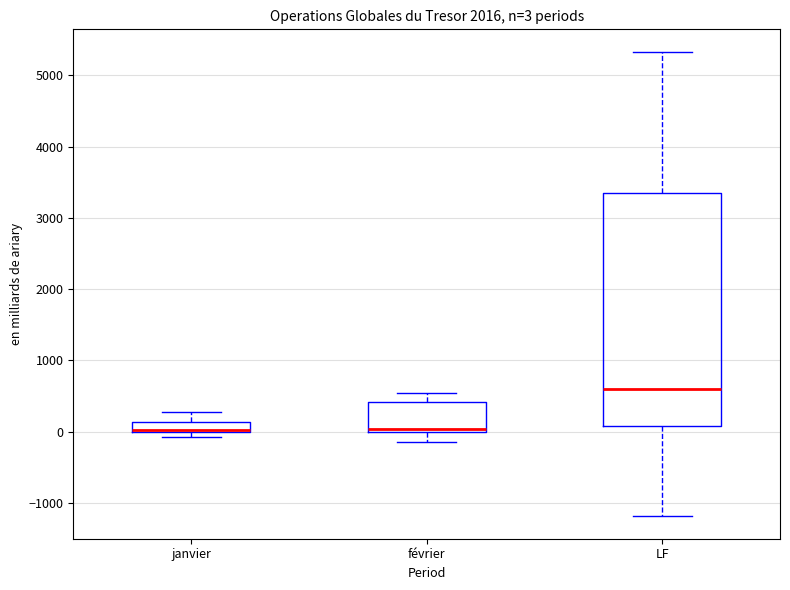

Comparing the boxes themselves (not the whiskers), which one is the tallest?

LF